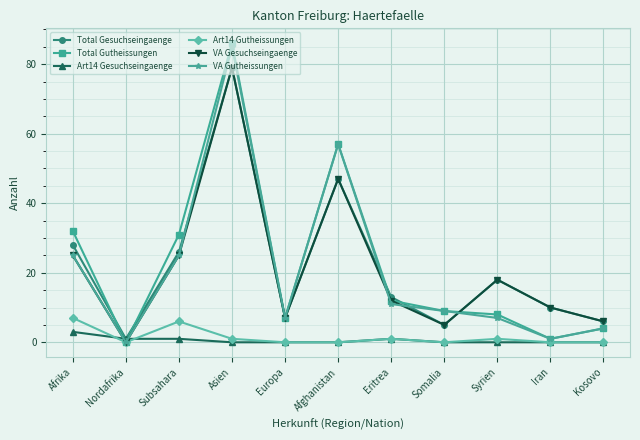

How many data points in VA Gesuchseingaenge are less than 12?

5